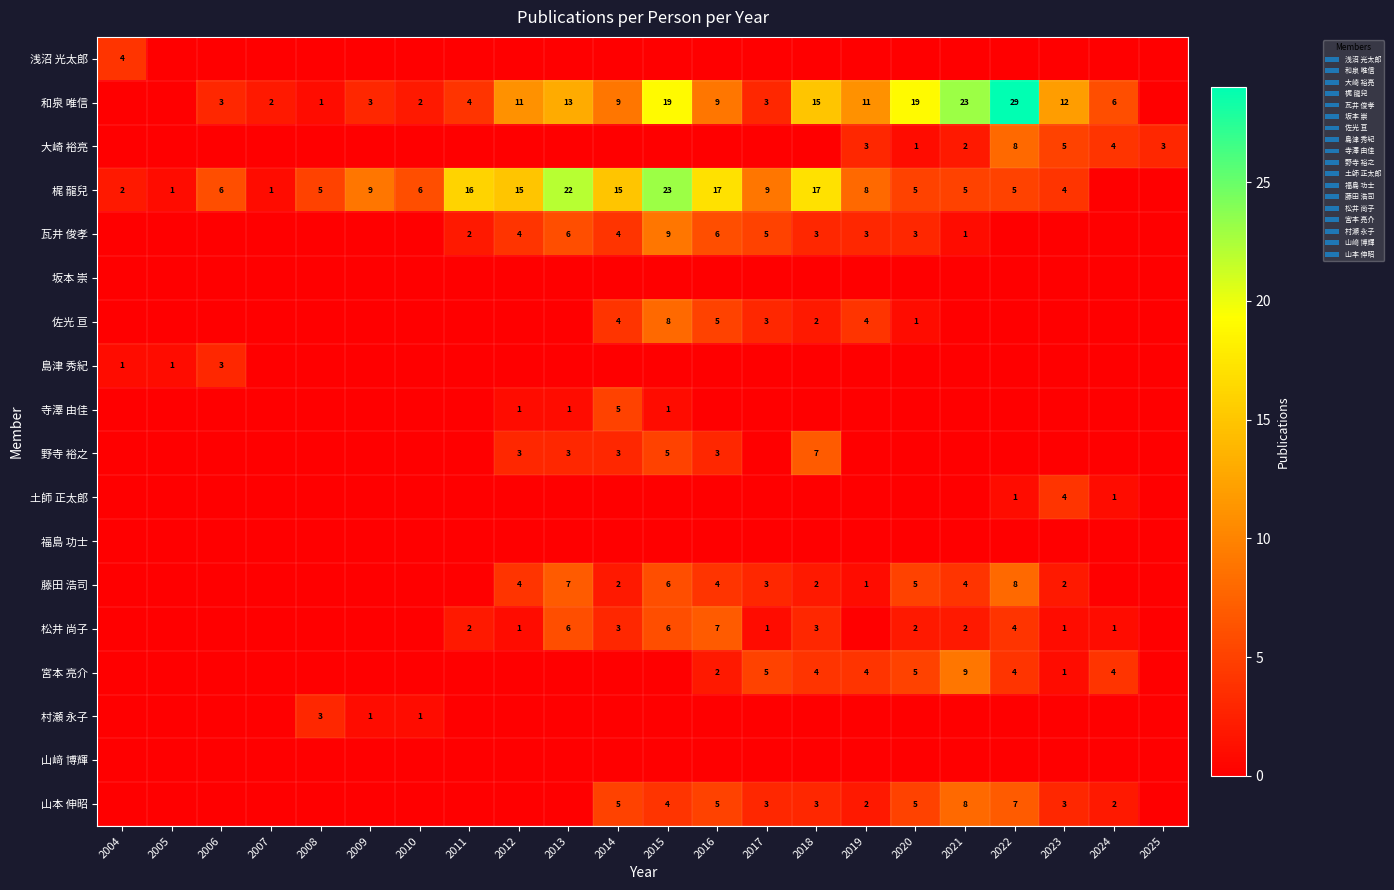

The 土師 正太郎 series shows 2 at 2022. True or false?

False